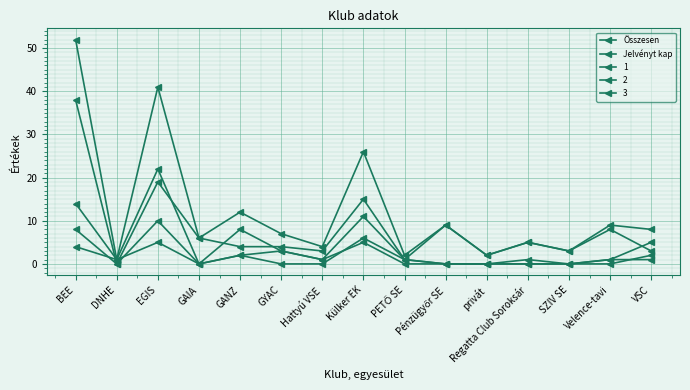

Is this an area chart (filled region under the line)?

No